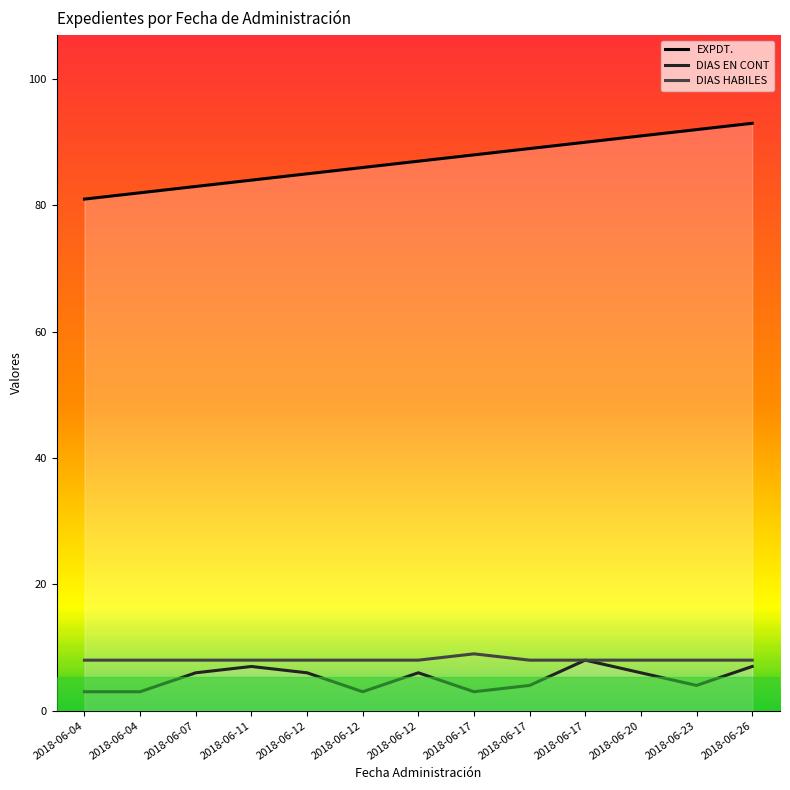

Reading left to right, what are all the values shown in this chart?

EXPDT.: 2018-06-04=81	2018-06-04=82	2018-06-07=83	2018-06-11=84	2018-06-12=85	2018-06-12=86	2018-06-12=87	2018-06-17=88	2018-06-17=89	2018-06-17=90	2018-06-20=91	2018-06-23=92	2018-06-26=93
DIAS EN CONT: 2018-06-04=3	2018-06-04=3	2018-06-07=6	2018-06-11=7	2018-06-12=6	2018-06-12=3	2018-06-12=6	2018-06-17=3	2018-06-17=4	2018-06-17=8	2018-06-20=6	2018-06-23=4	2018-06-26=7
DIAS HABILES: 2018-06-04=8	2018-06-04=8	2018-06-07=8	2018-06-11=8	2018-06-12=8	2018-06-12=8	2018-06-12=8	2018-06-17=9	2018-06-17=8	2018-06-17=8	2018-06-20=8	2018-06-23=8	2018-06-26=8